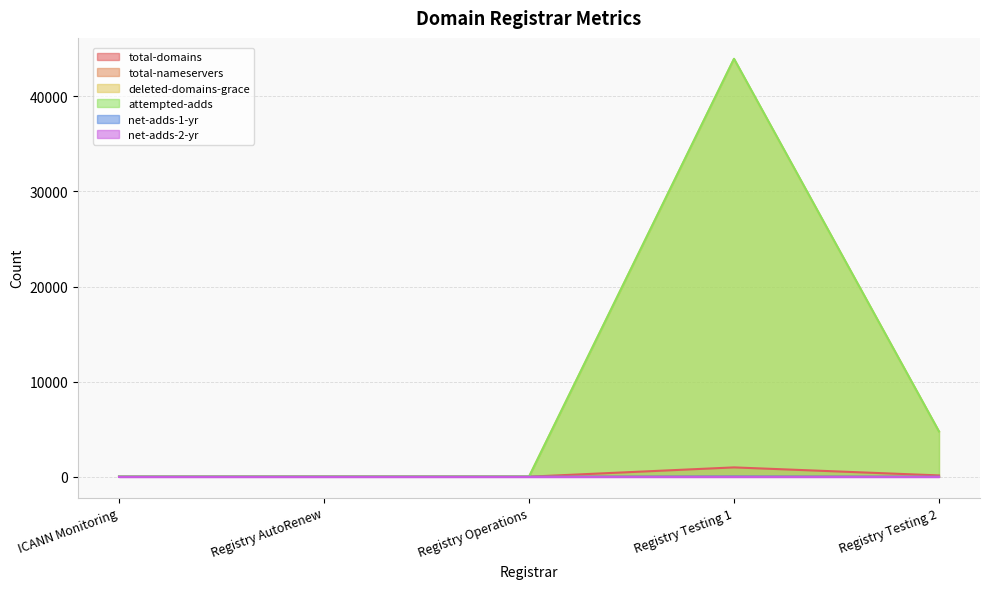

Is it true that attempted-adds equals 0 at Registry AutoRenew?

True